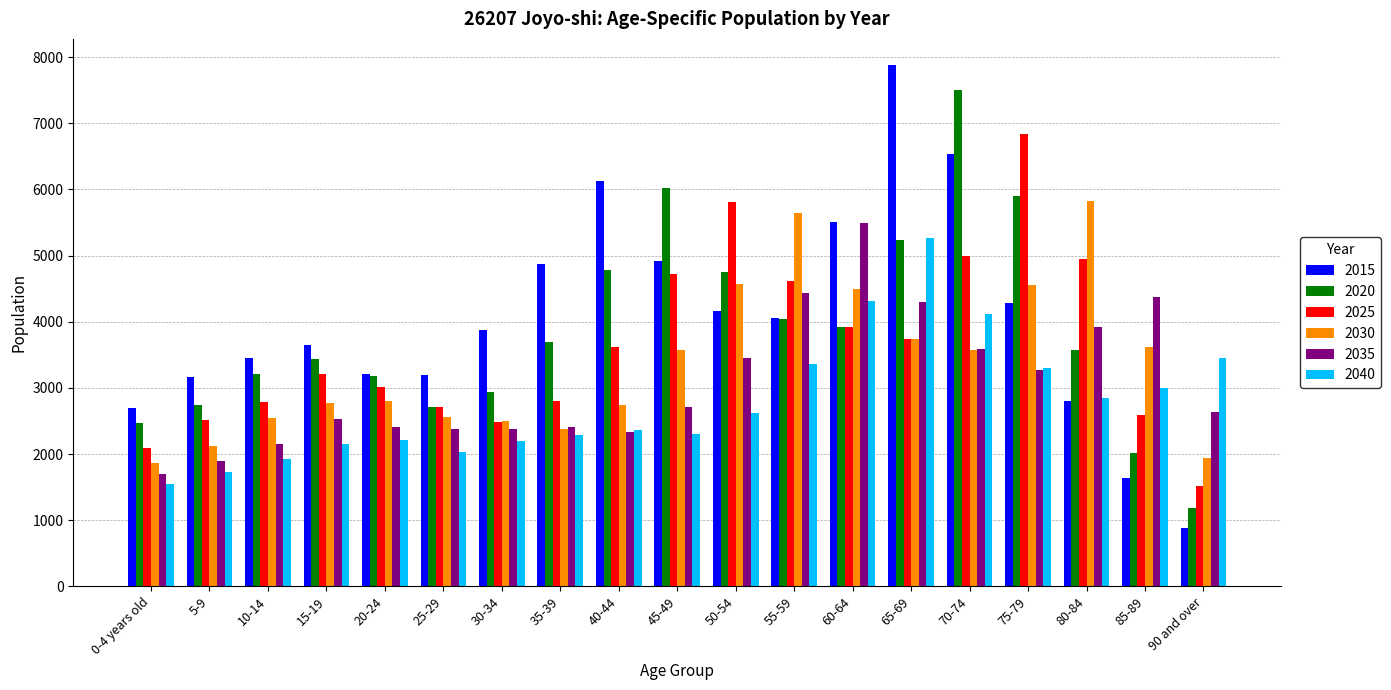

What are all the series names shown in the legend?

2015, 2020, 2025, 2030, 2035, 2040